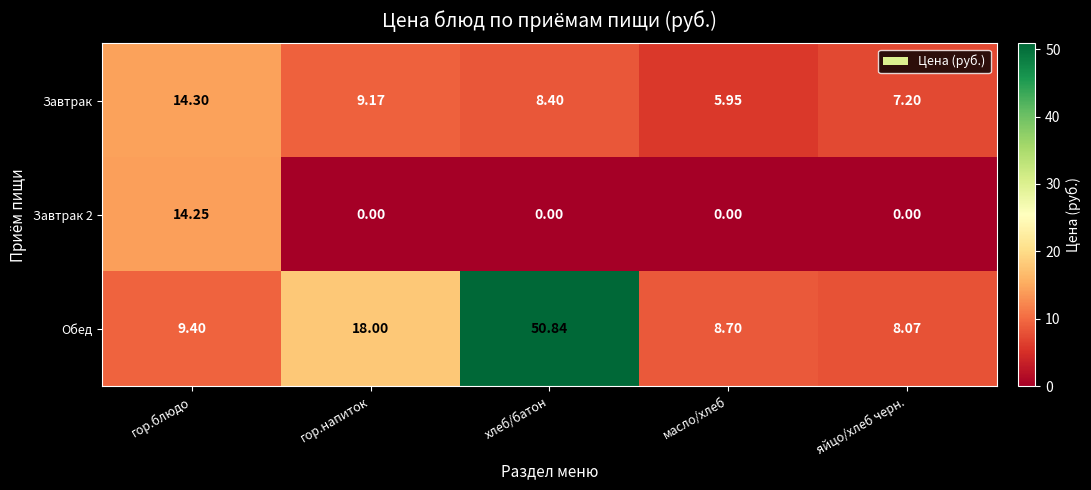

Rank the categories by Завтрак value from highest to lowest.

гор.блюдо, гор.напиток, хлеб/батон, яйцо/хлеб черн., масло/хлеб